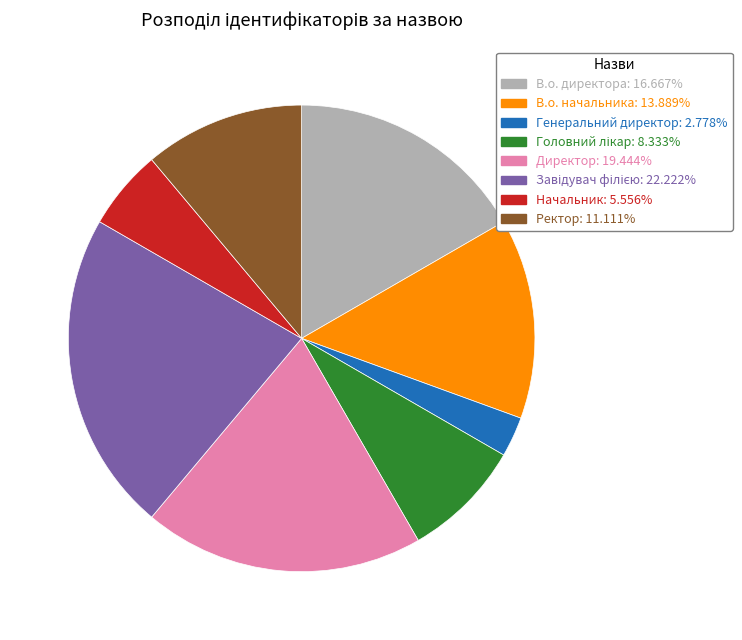

Combined, do В.о. директора and Ректор account for over 50%?

No